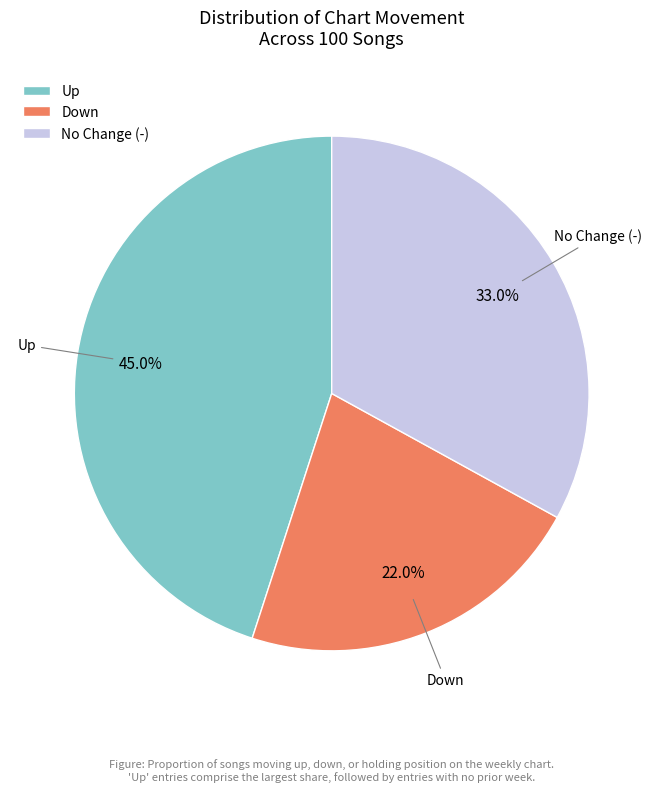

How many slices are in this pie chart?

3